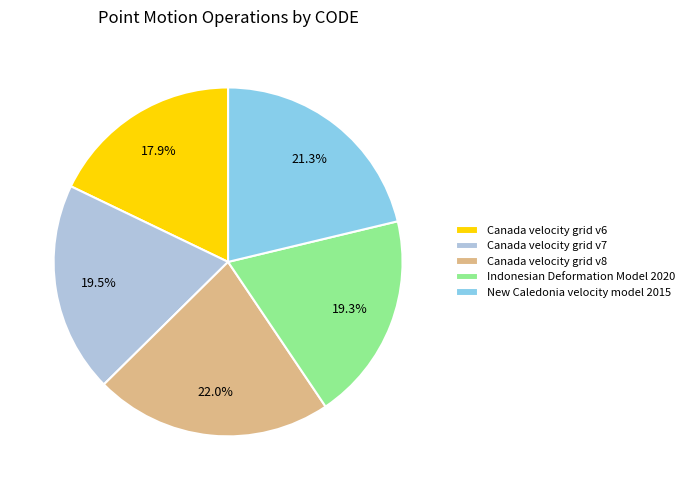

To the nearest percent, what portion does Canada velocity grid v8 represent?

22%